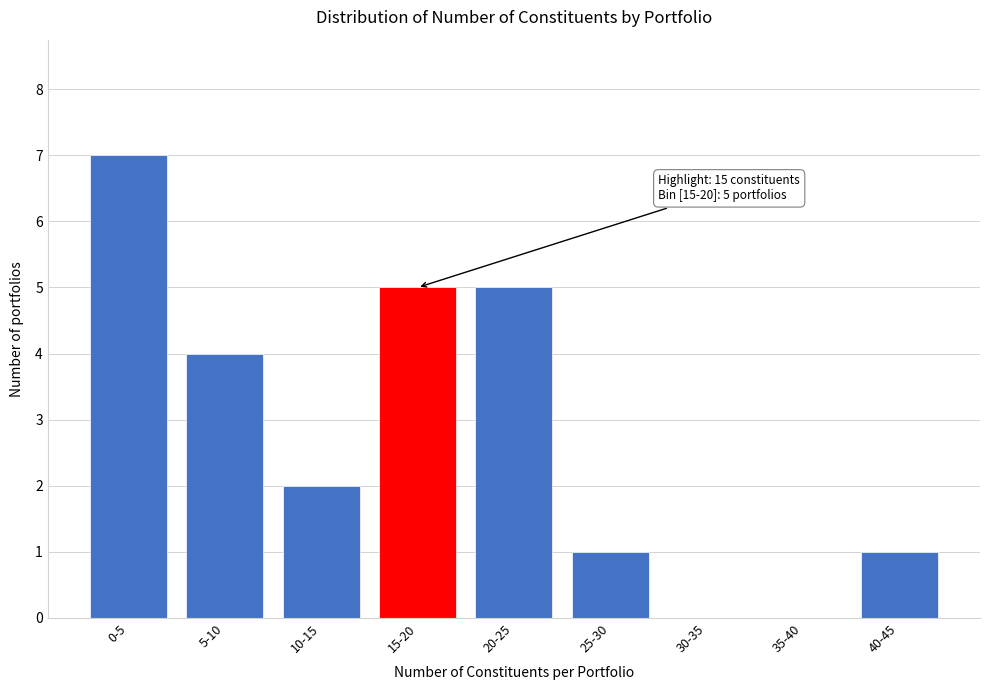

Reading left to right, what are all the values shown in this chart?

0-5=7	5-10=4	10-15=2	15-20=5	20-25=5	25-30=1	30-35=0	35-40=0	40-45=1